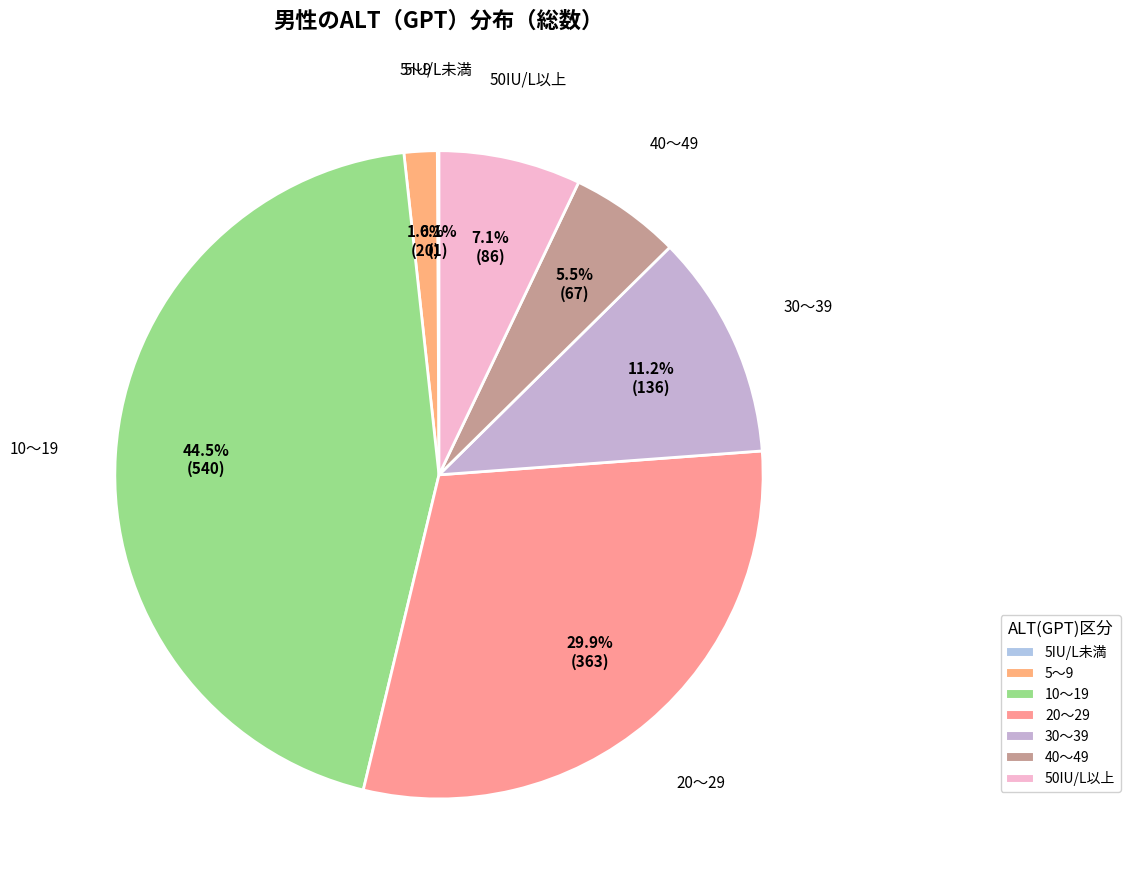

Between 30～39 and 50IU/L以上, which is larger?

30～39